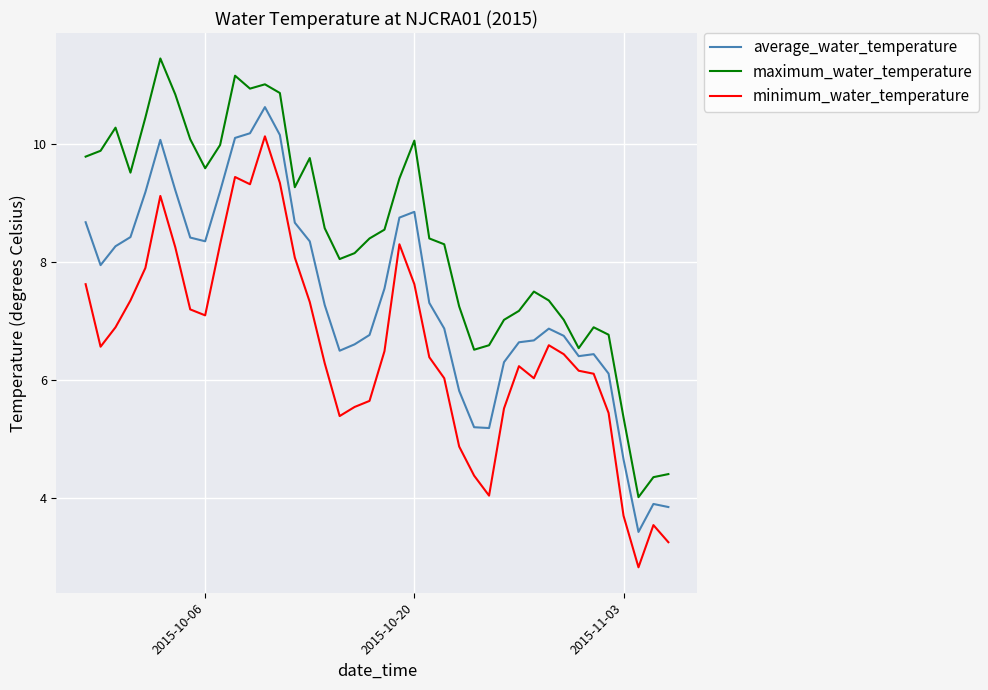

What is the average value of the maximum_water_temperature series?

8.4